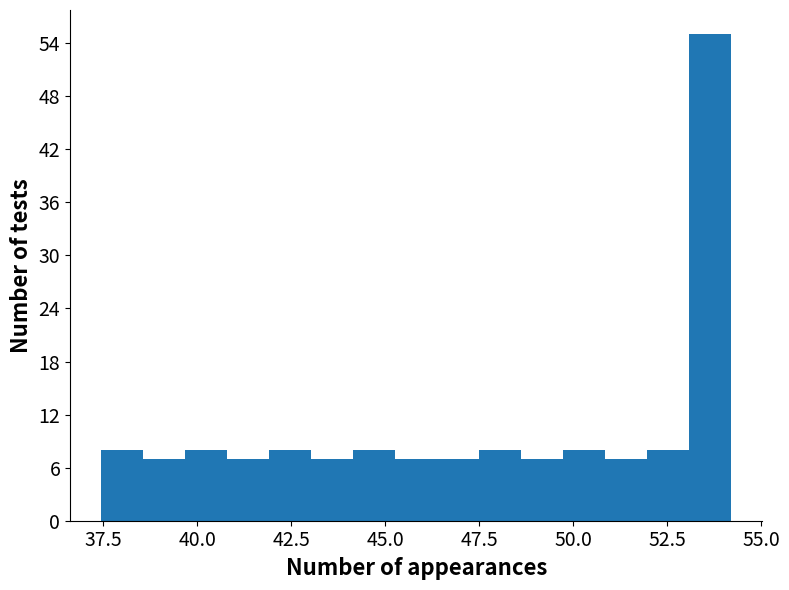

Read against the x-axis, roughly where is the centre of the tallest bar?

53.5